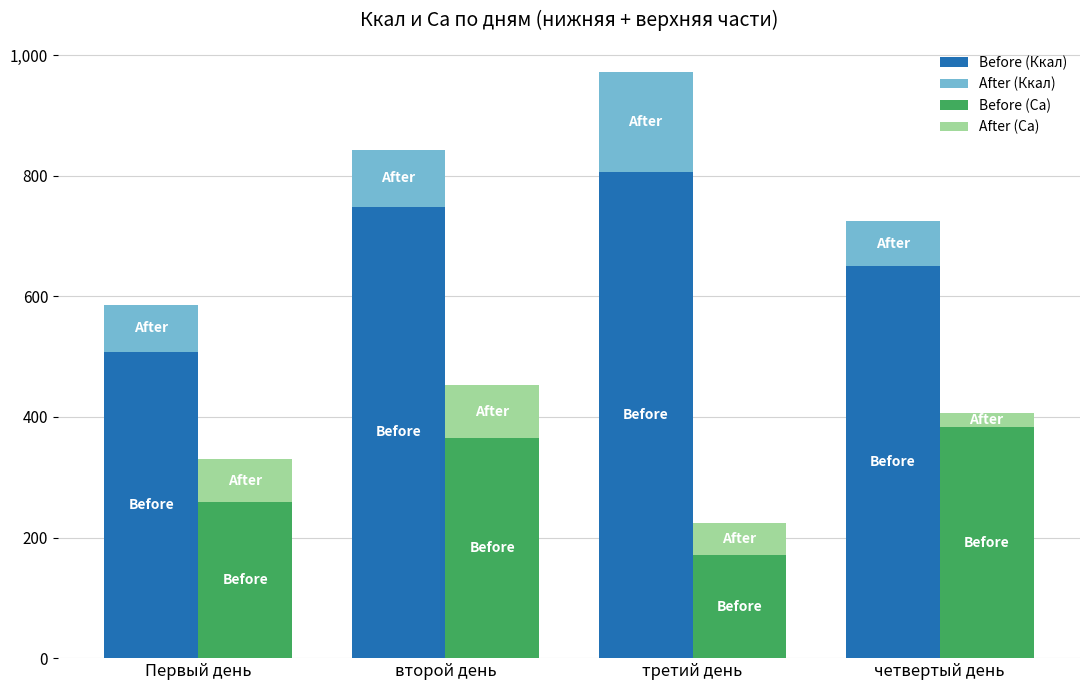

The value of After (Ca) at второй день is 86.8. True or false?

True